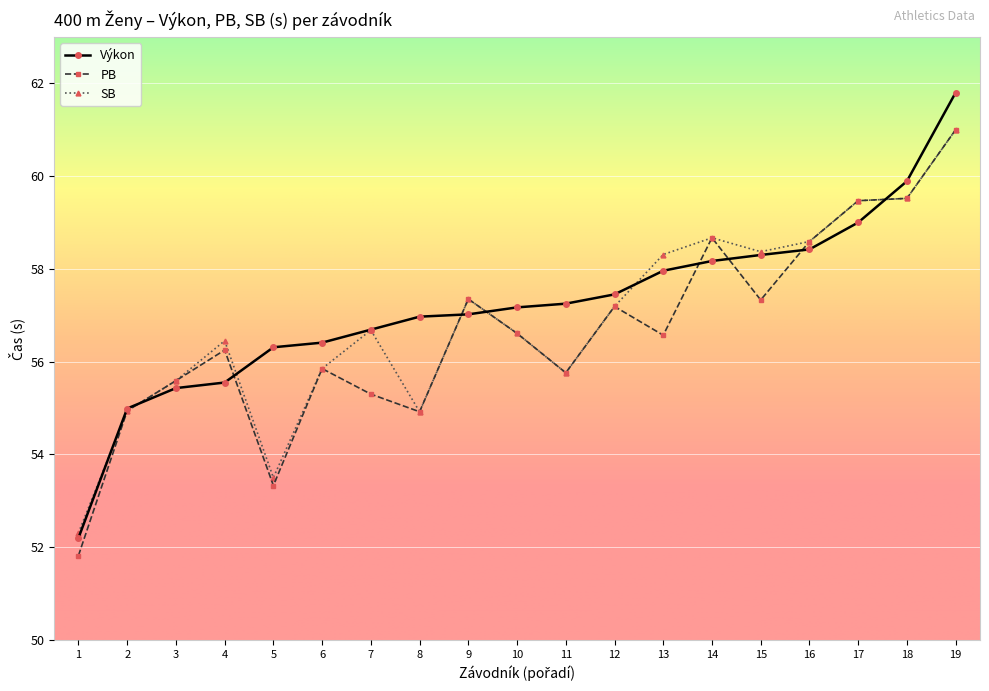

The value of PB at 10 is 56.6. True or false?

True